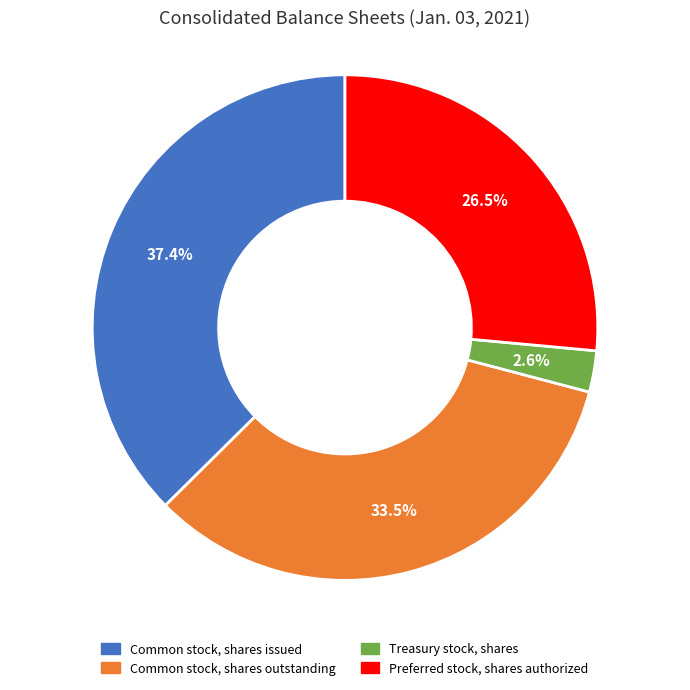

Which category has the smallest portion of the pie?

Treasury stock, shares